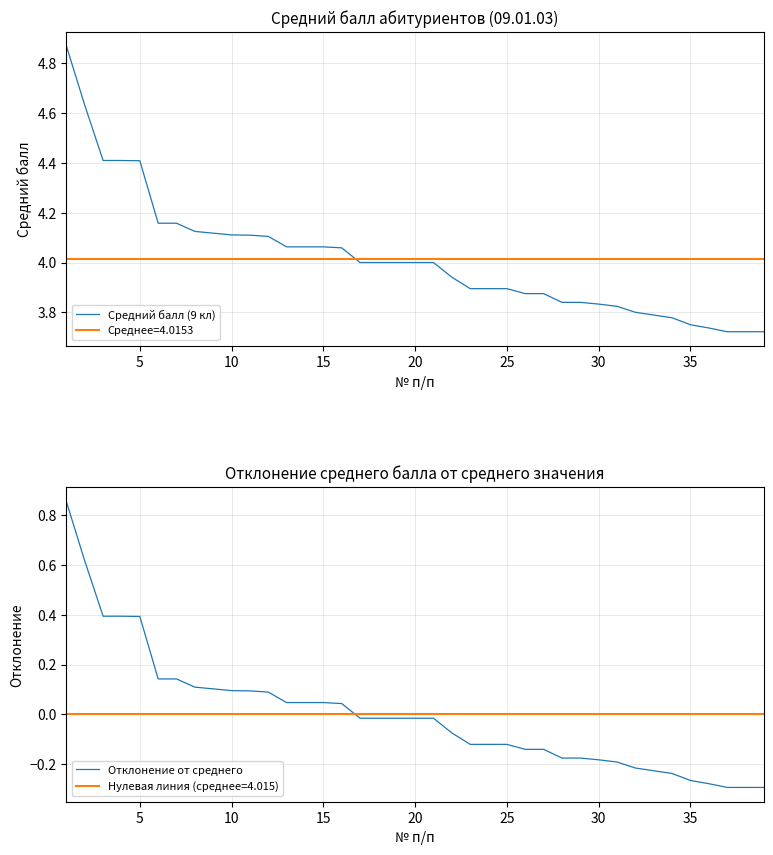

At 29, list the series in order from largest to smallest.

Средний балл (9 кл), Отклонение от среднего